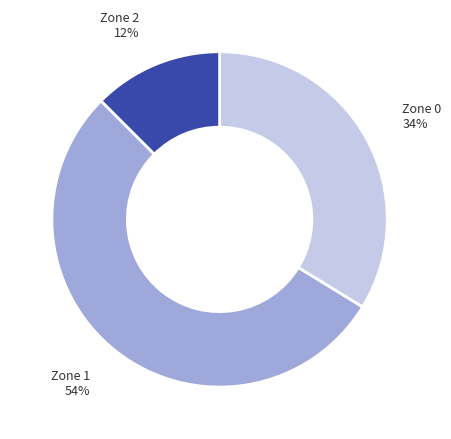

To the nearest percent, what is the average slice percentage?

33%